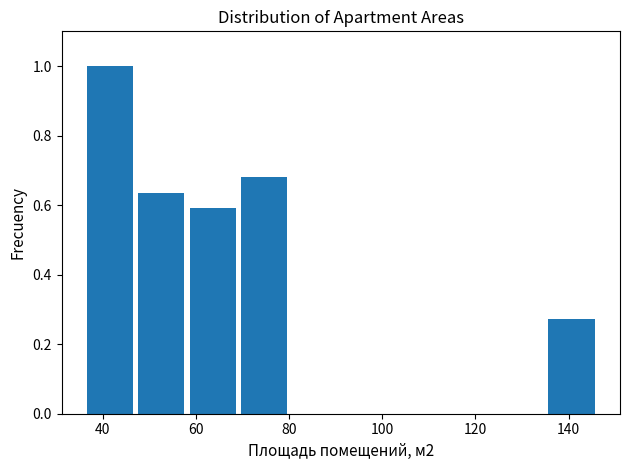

Reading left to right, list every bar in this chart as the range it spans on the x-axis followed by its height. Neither the bar edges nor the heights are printed on the chart, so give them approximately, as read against the axes.

36 to 48: 1.00
48 to 58: 0.64
58 to 70: 0.60
70 to 80: 0.68
80 to 92: 0
92 to 102: 0
102 to 114: 0
114 to 124: 0
124 to 136: 0
136 to 146: 0.28